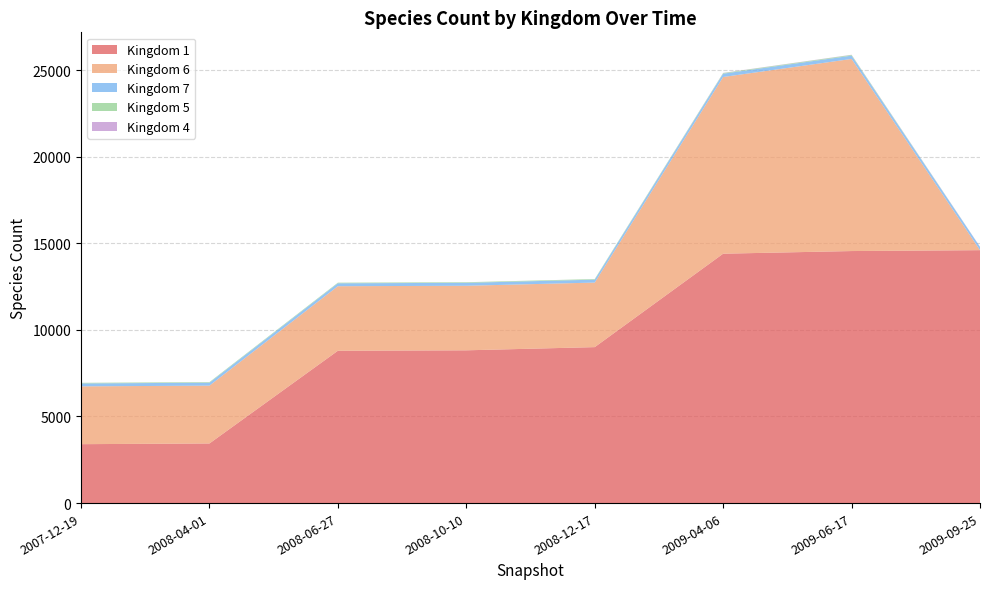

Reading left to right, what are all the values shown in this chart?

1: 3402	3443	8795	8821	9005	14400	14552	14603
6: 3338	3338	3727	3727	3727	10202	11092	0
7: 169	169	169	169	169	190	190	190
5: 34	34	34	34	34	36	41	0
4: 1	1	1	1	1	11	11	10